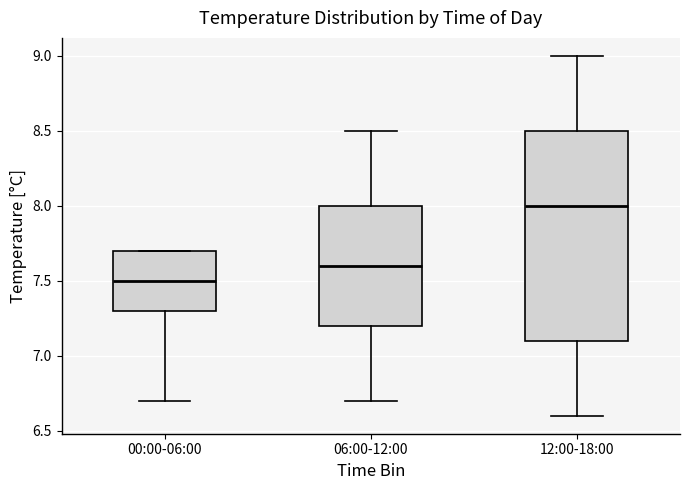

Reading left to right, transcribe this box plot: for each box, give where its median line is, the range the box spans, and where its two whiskers end, as read against the y-axis. The values are not printed on the chart, so give them approximately, as read against the axis.

00:00-06:00: median 7.5, box 7.3 to 7.7, whiskers 6.7 to 7.7
06:00-12:00: median 7.6, box 7.2 to 8.0, whiskers 6.7 to 8.5
12:00-18:00: median 8.0, box 7.1 to 8.5, whiskers 6.6 to 9.0